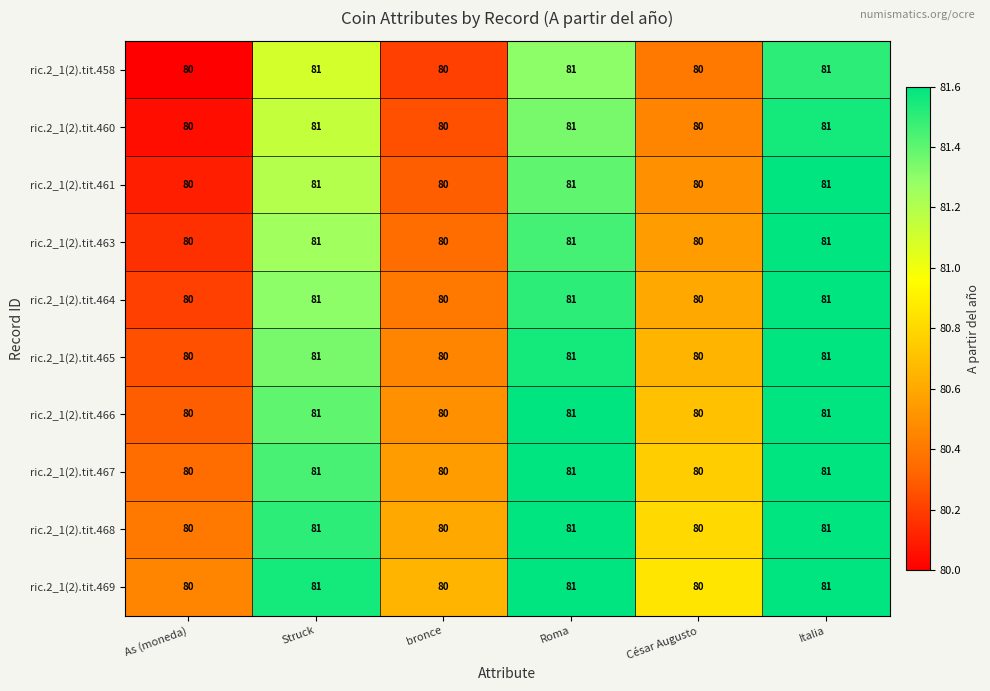

What is the sum of all ric.2_1(2).tit.466 values?

483